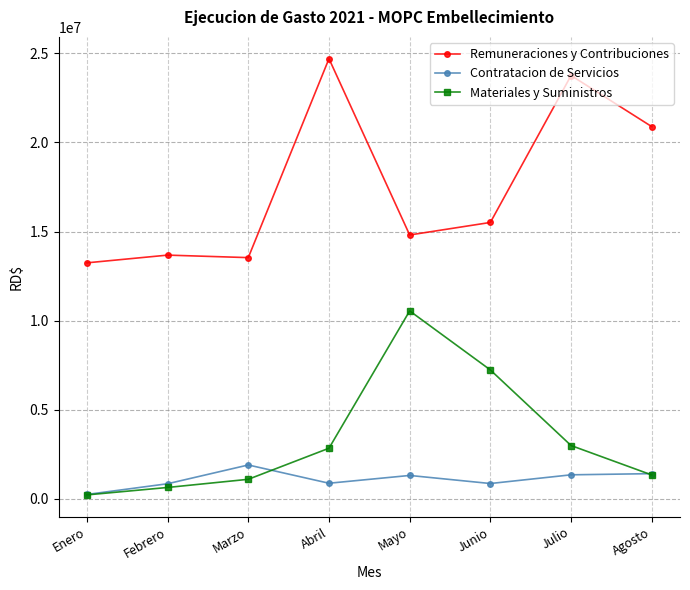

True or false: Remuneraciones y Contribuciones and Contratacion de Servicios intersect in this chart.

False